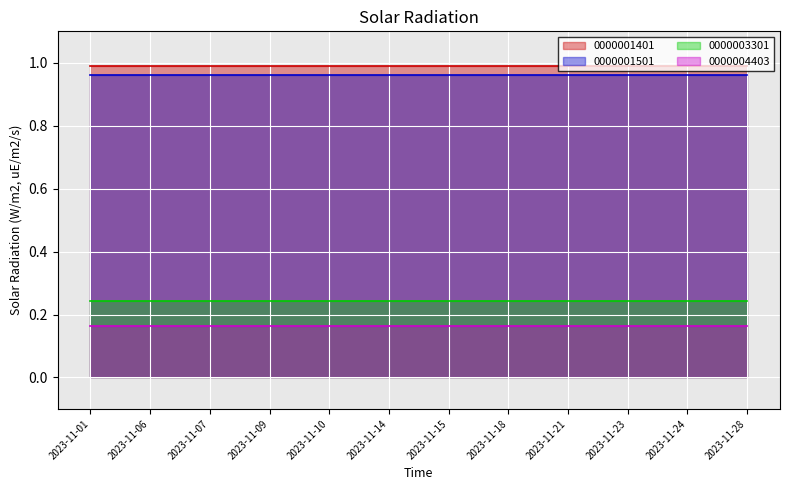

What is the highest value of the 0000004403 series?

0.2